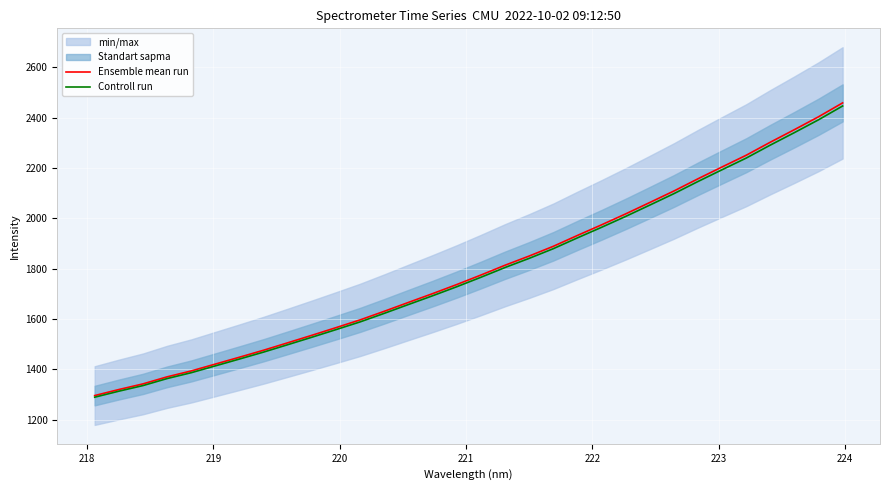

True or false: Controll run has more than 2 interior local peaks.

False